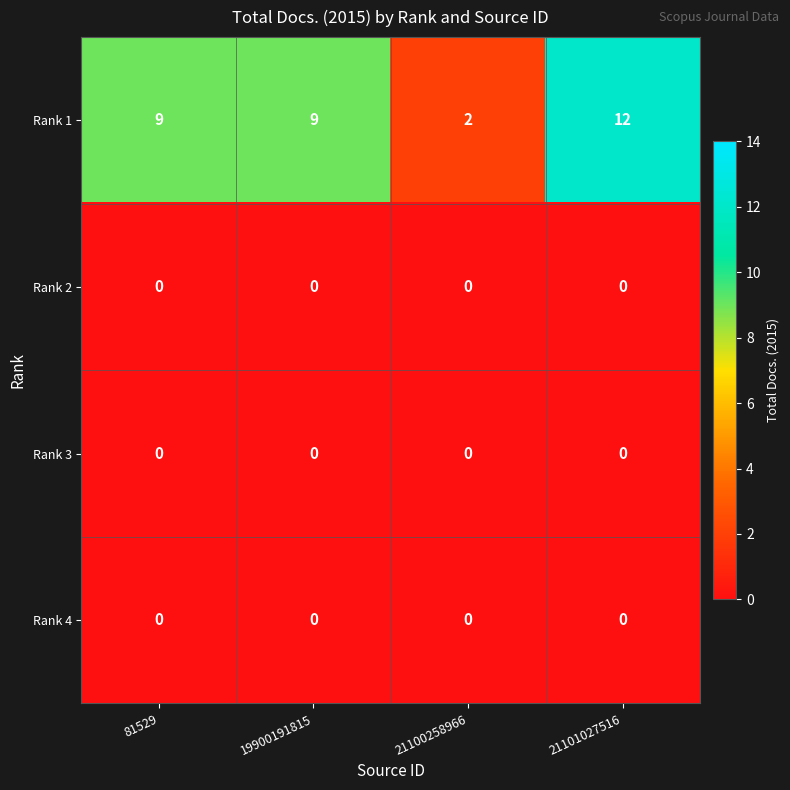

What is the difference between the second highest and minimum values in the Rank 1 series?

7